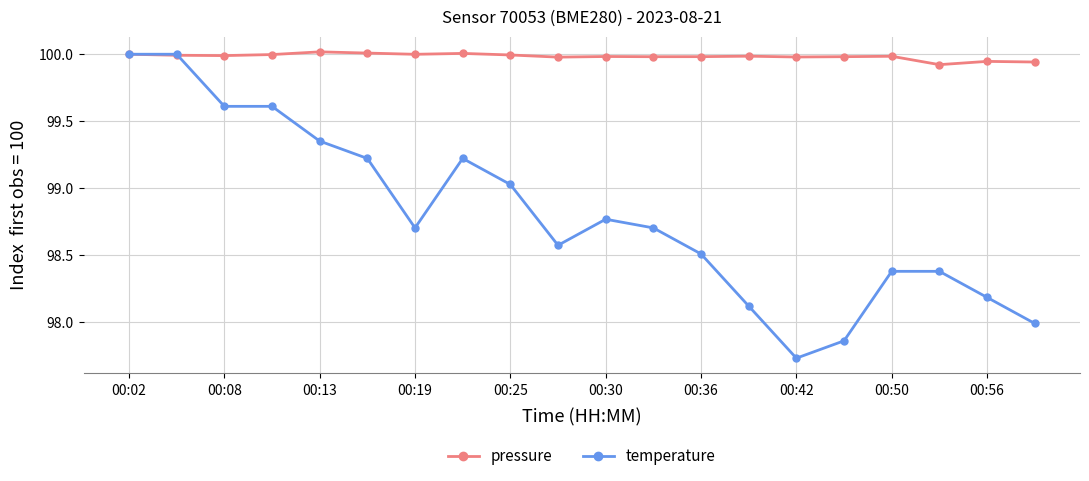

Which series has the largest total across all categories?

pressure